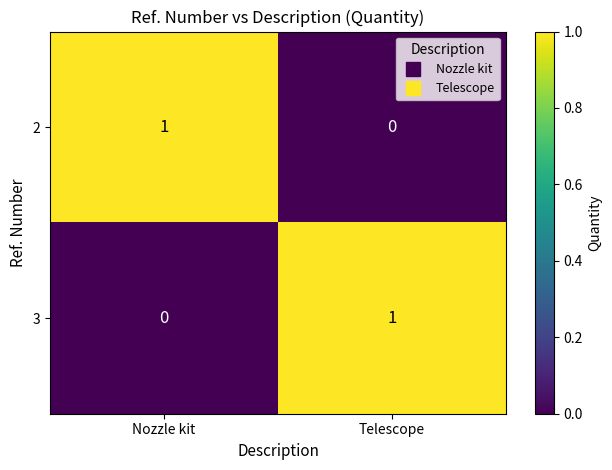

At which label does 3 reach its peak?

Telescope